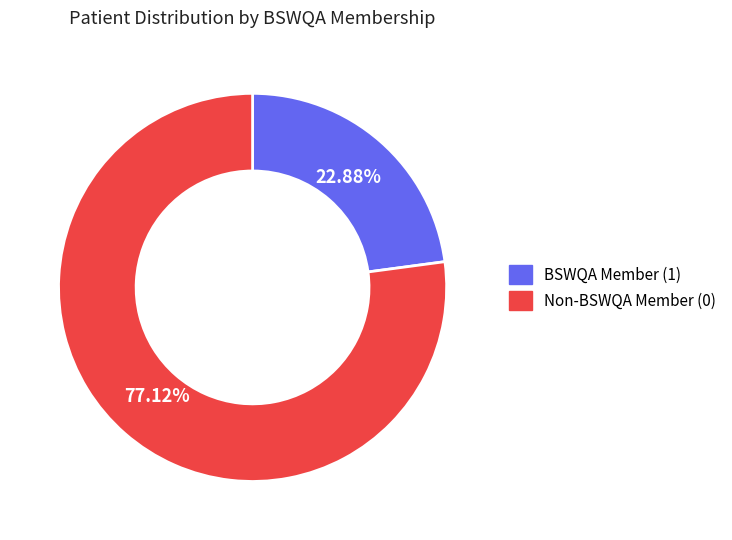

Is the sum of Non-BSWQA Member (0) and BSWQA Member (1) greater than half?

Yes